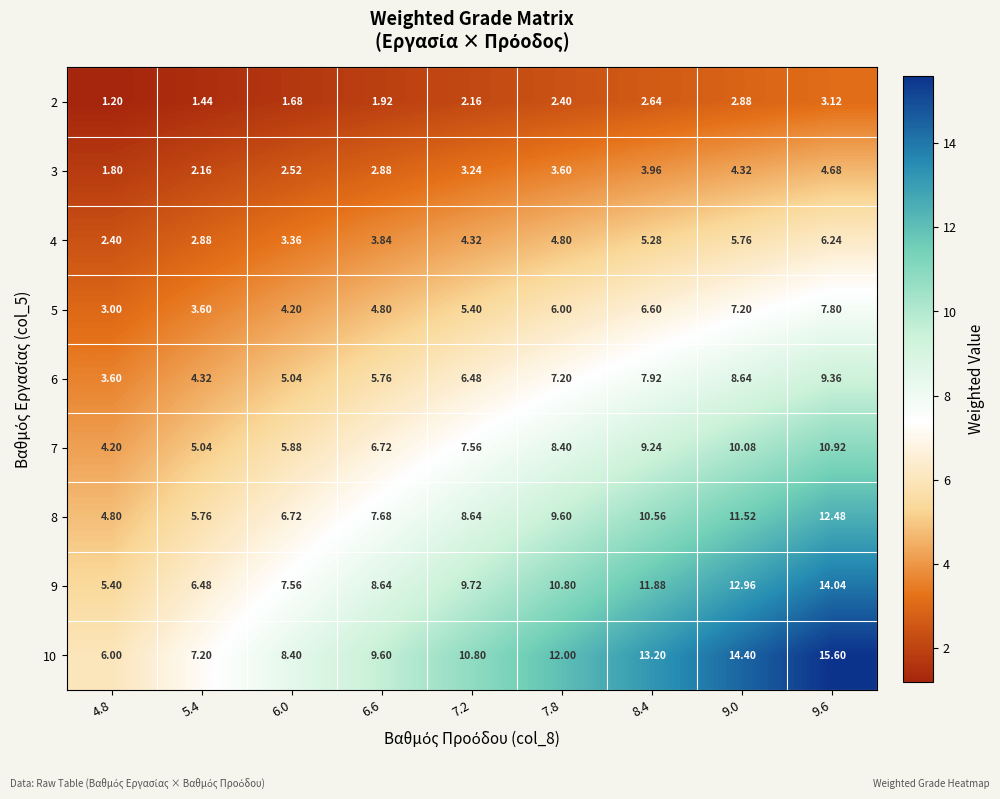

At 7.8, list the series in order from smallest to largest.

2, 3, 4, 5, 6, 7, 8, 9, 10